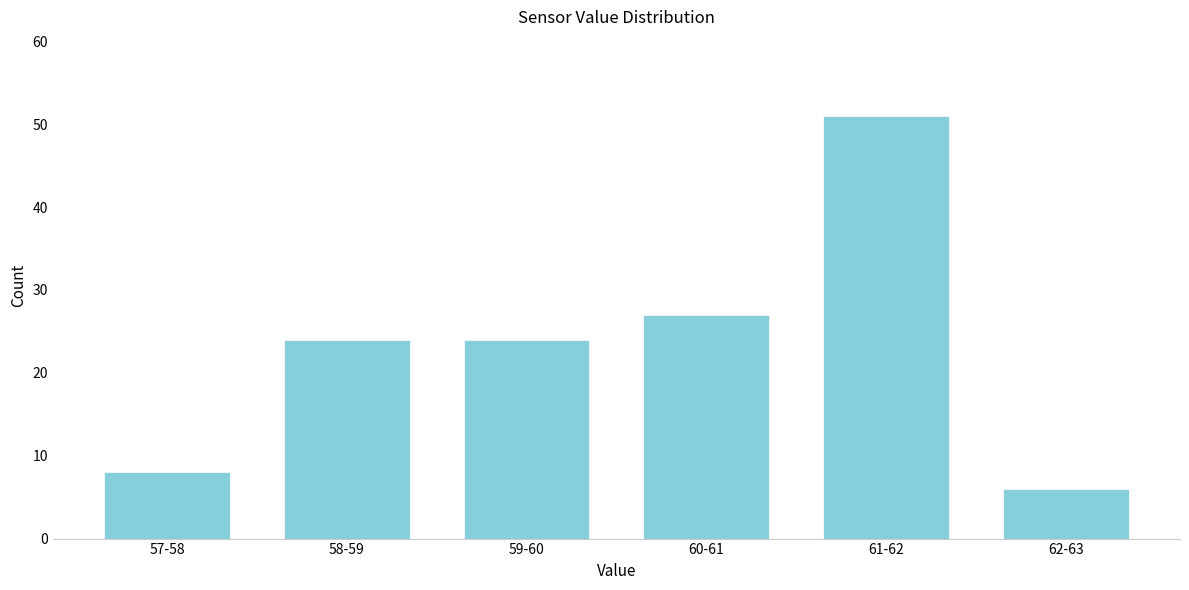

Reading left to right, transcribe all the data shown in this chart.

57-58=8	58-59=24	59-60=24	60-61=27	61-62=51	62-63=6